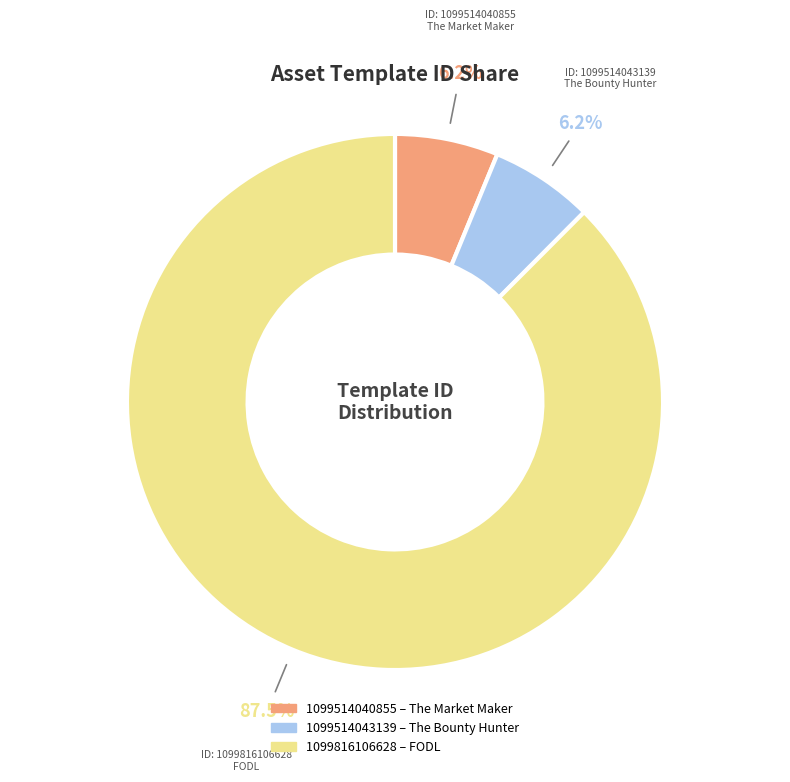

To the nearest percent, what is the difference between the 1099816106628 and 1099514043139 slice percentages?

81%